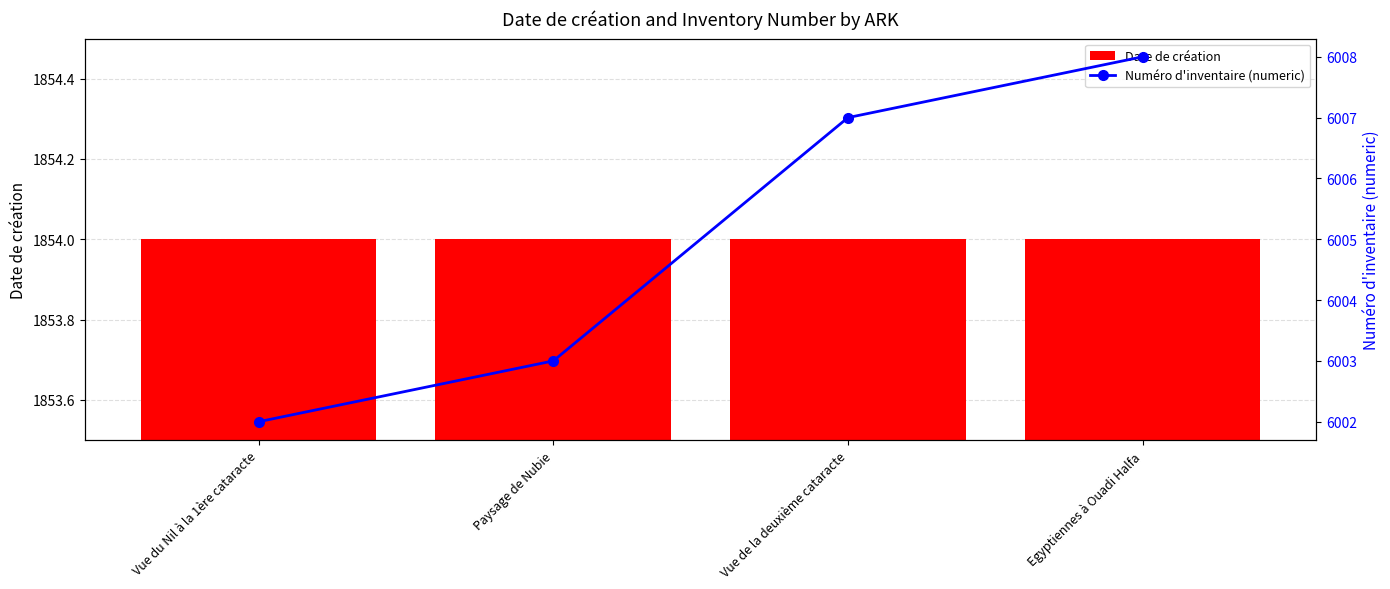

What is the difference between the maximum and minimum values in the Numéro d'inventaire (numeric) series?

6